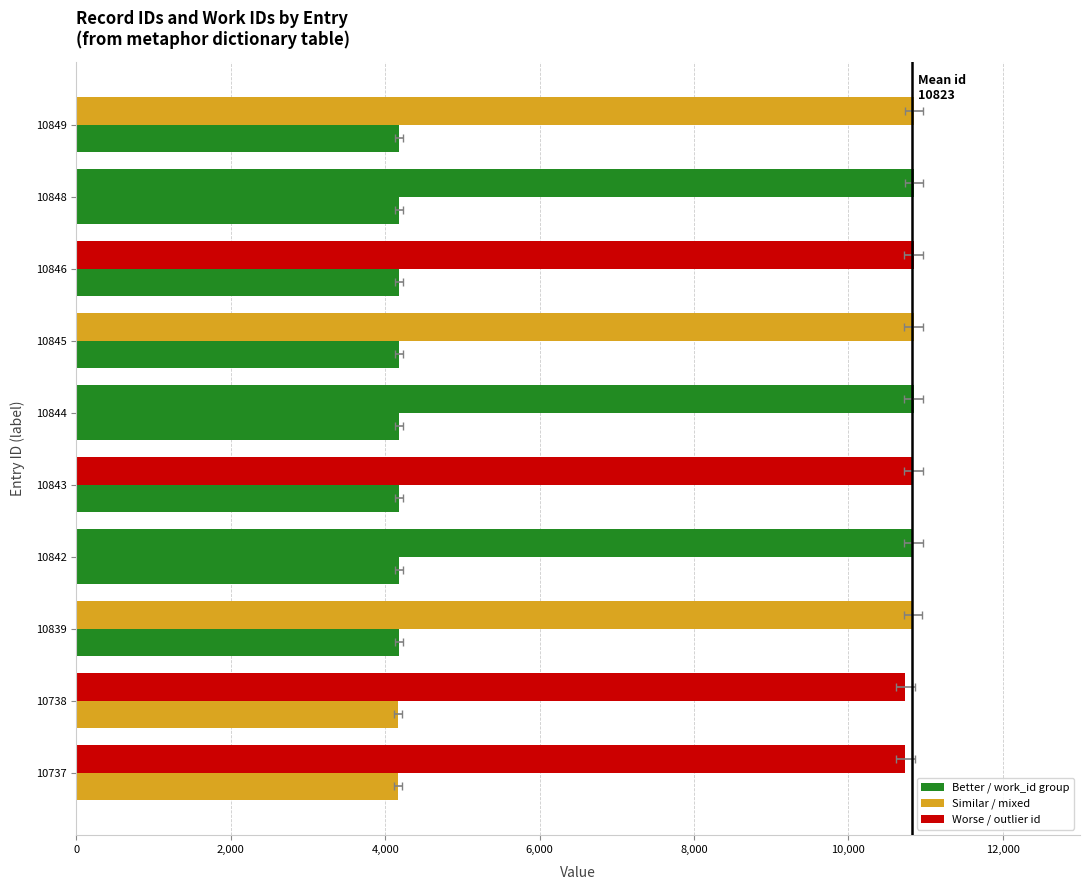

What is the difference between the maximum and minimum values in the work_id series?

16